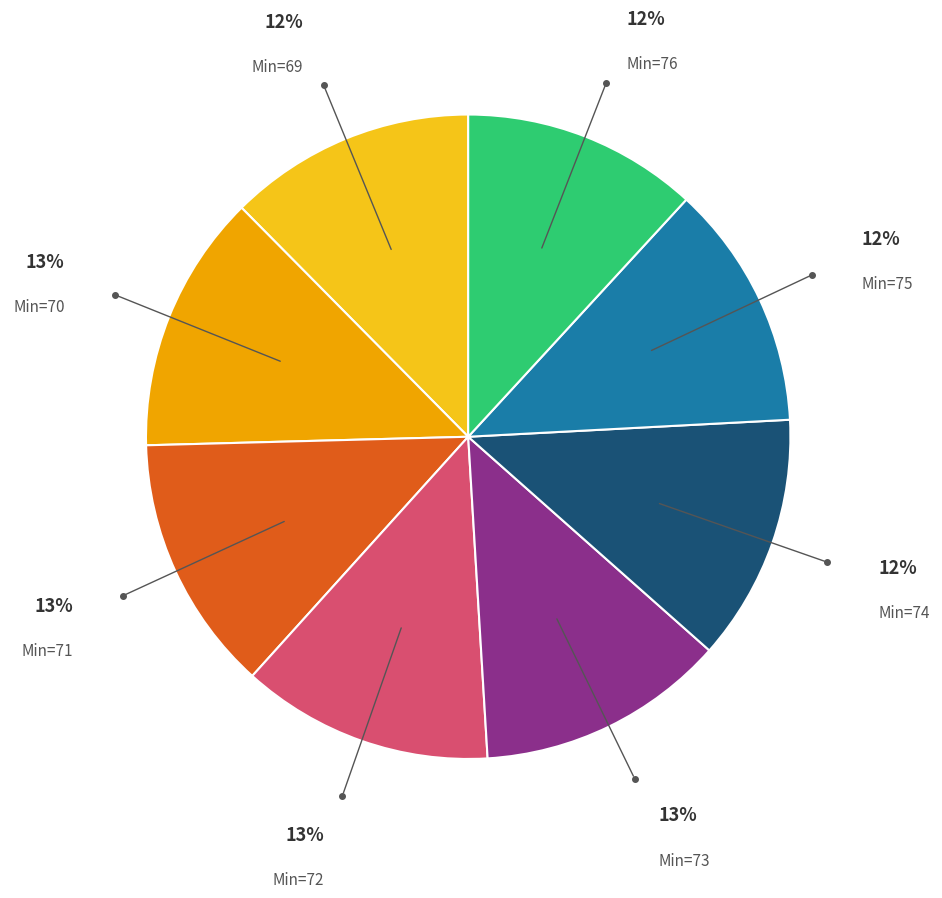

To the nearest percent, what percentage of the pie is Min=71?

13%